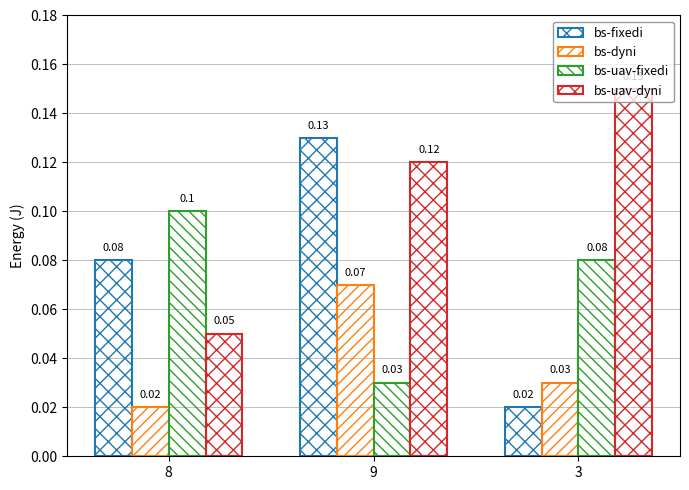

Does the chart contain any negative values?

No